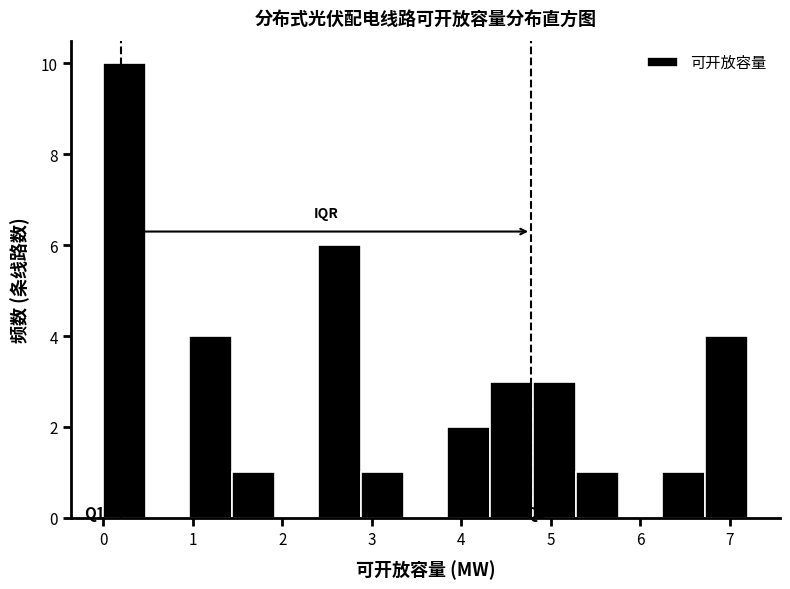

Over which range of the x-axis is the bar tallest?

0.0 to 0.5